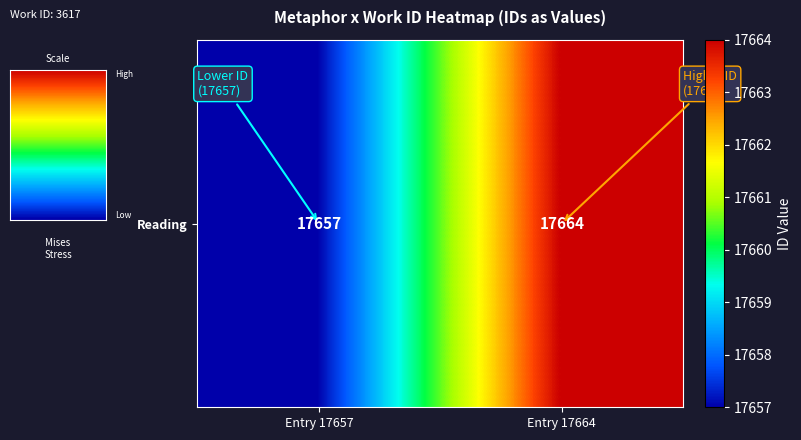

What is the ratio of the value at Entry 17657 to the value at Entry 17664?

1.0